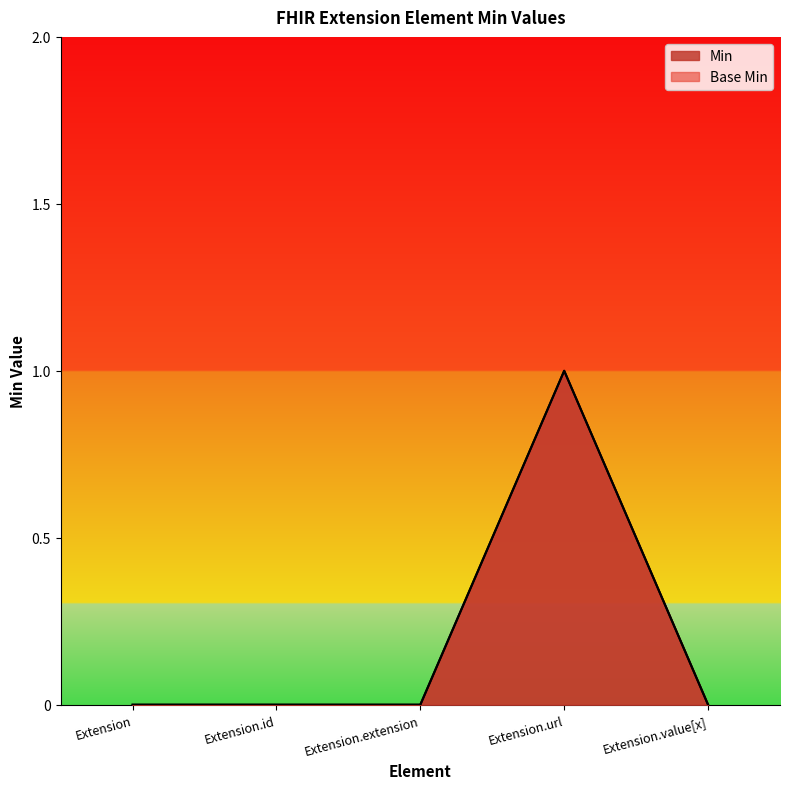

Which category has the lowest value in the Base Min series?

Extension